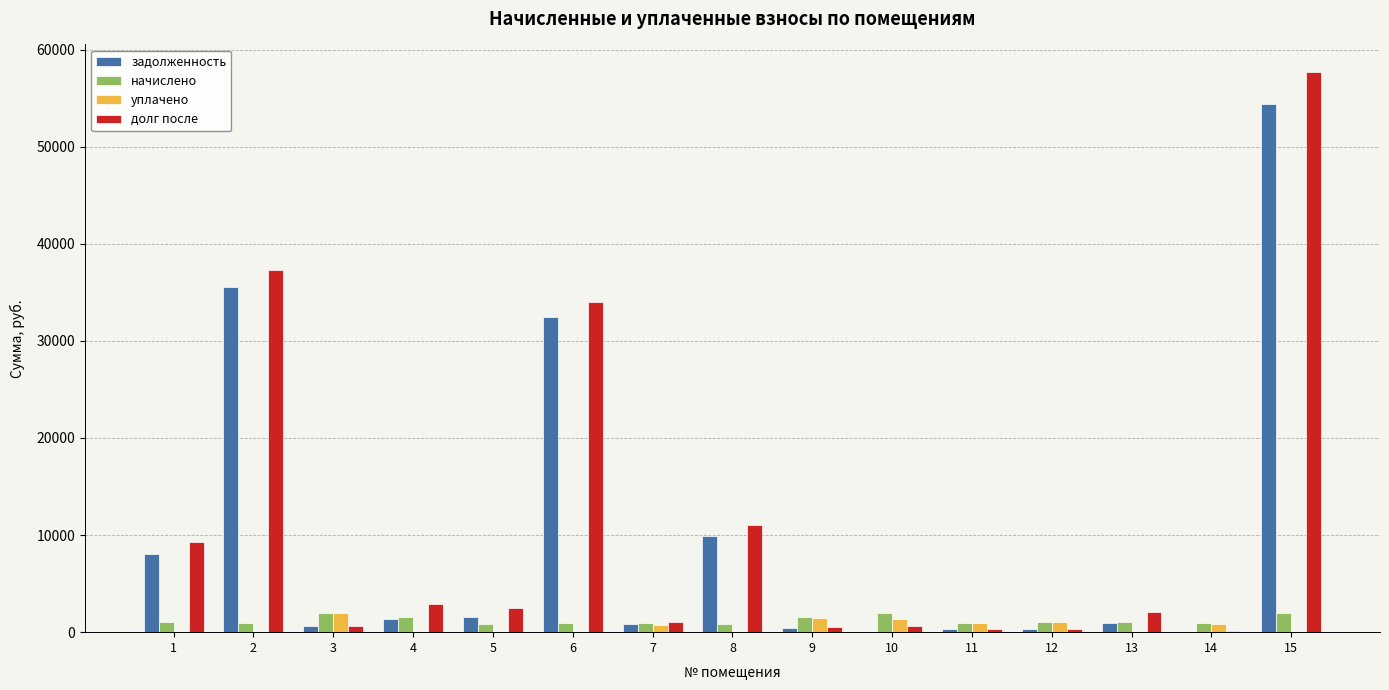

What is the greatest value displayed?

57639.3